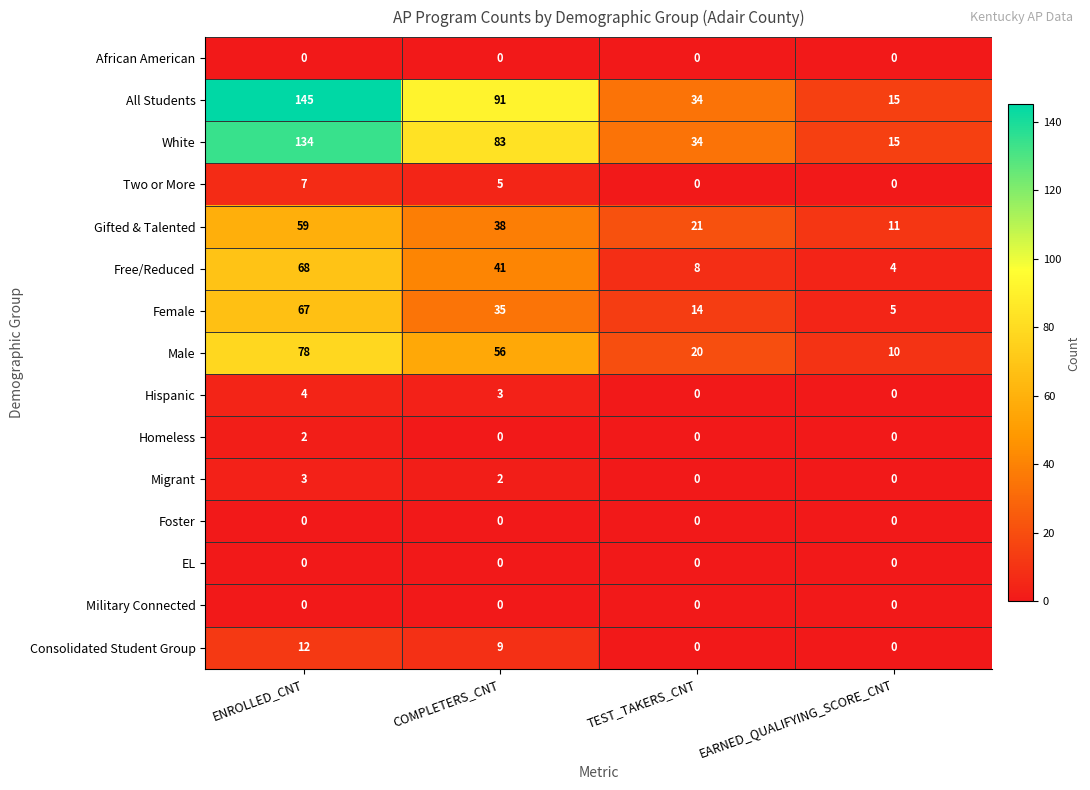

What is the sum of the Gifted & Talented values at EARNED_QUALIFYING_SCORE_CNT and ENROLLED_CNT?

70